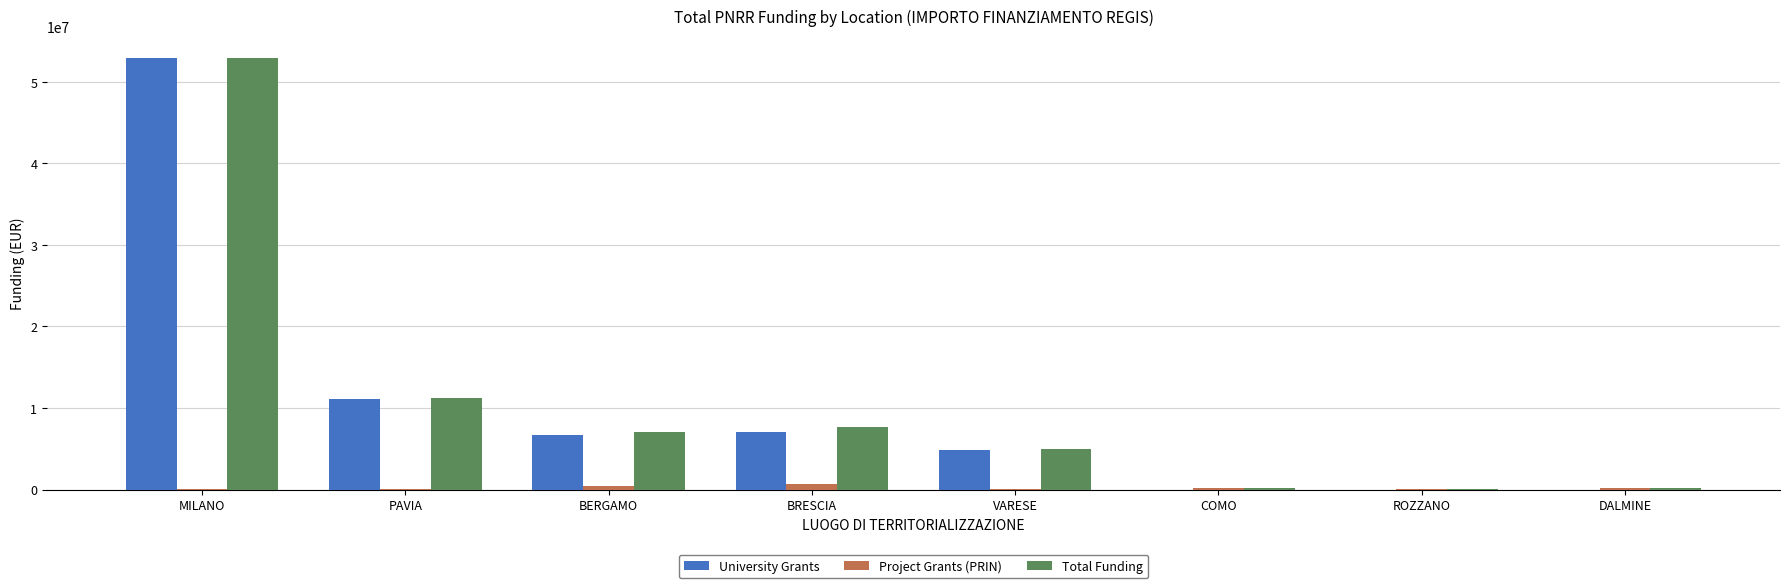

What are all the series names shown in the legend?

University Grants, Project Grants (PRIN), Total Funding